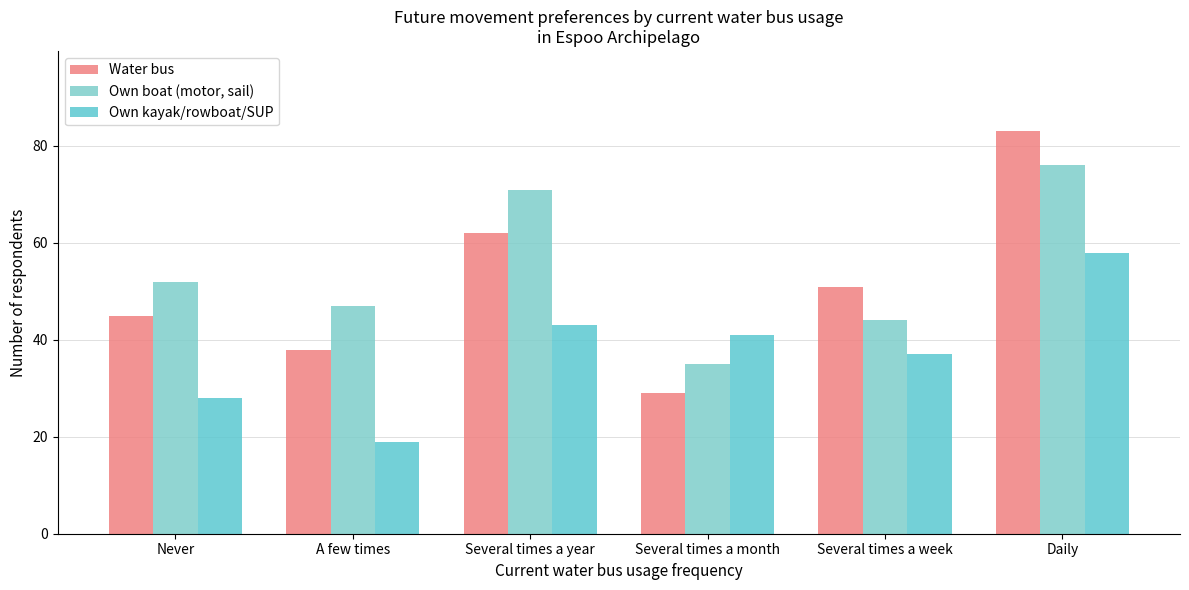

What is the label of the 3rd bar from the right?

Several times a month